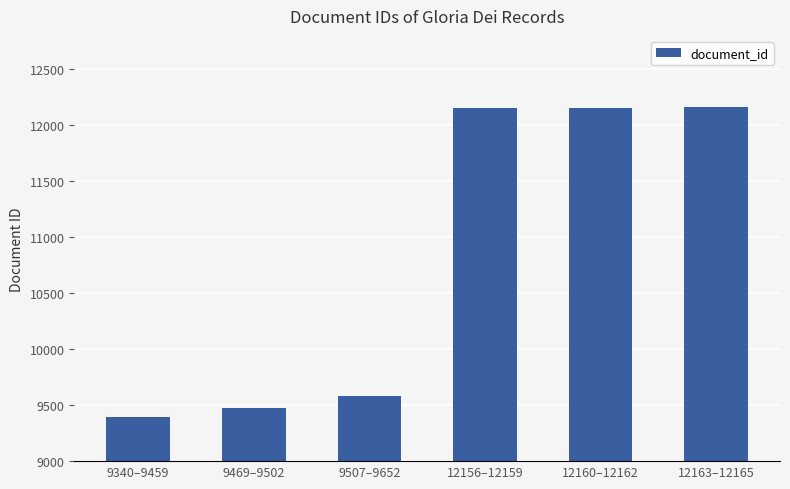

Where is the data nearest to the value 10780?

9507–9652